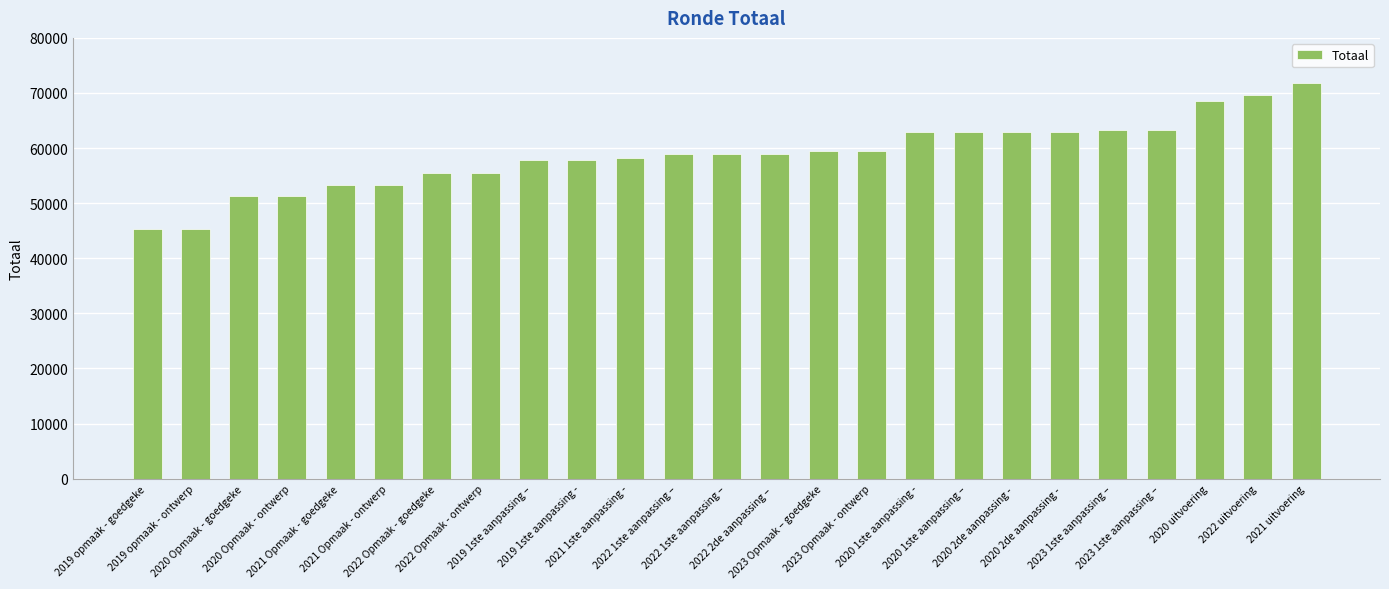

Where does the data first go above 58987?

2023 Opmaak – goedgeke